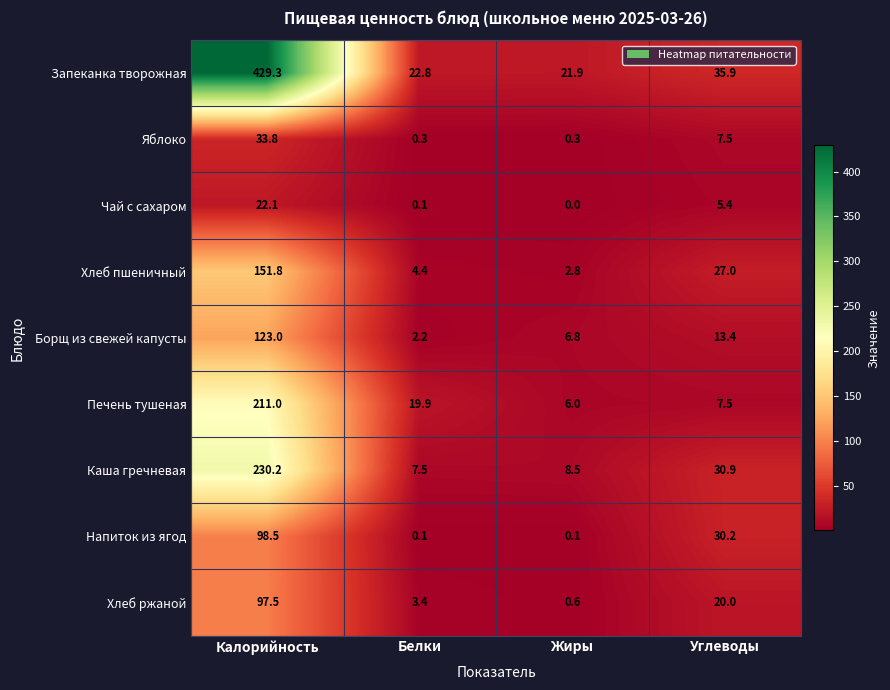

What is the sum of all Каша гречневая values?

277.1